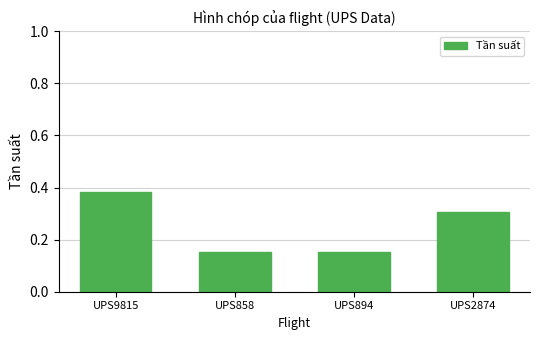

What is the approximate value at UPS2874?

0.3